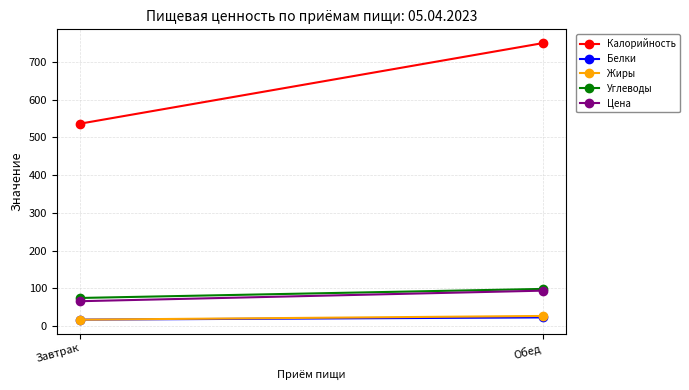

List the labels in order of Цена value, largest first.

Обед, Завтрак